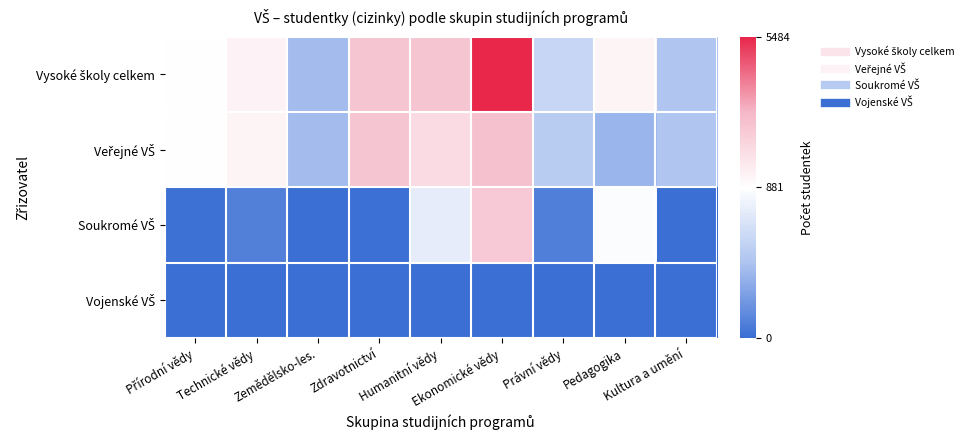

At how many categories does at least one series exceed 4814?

1